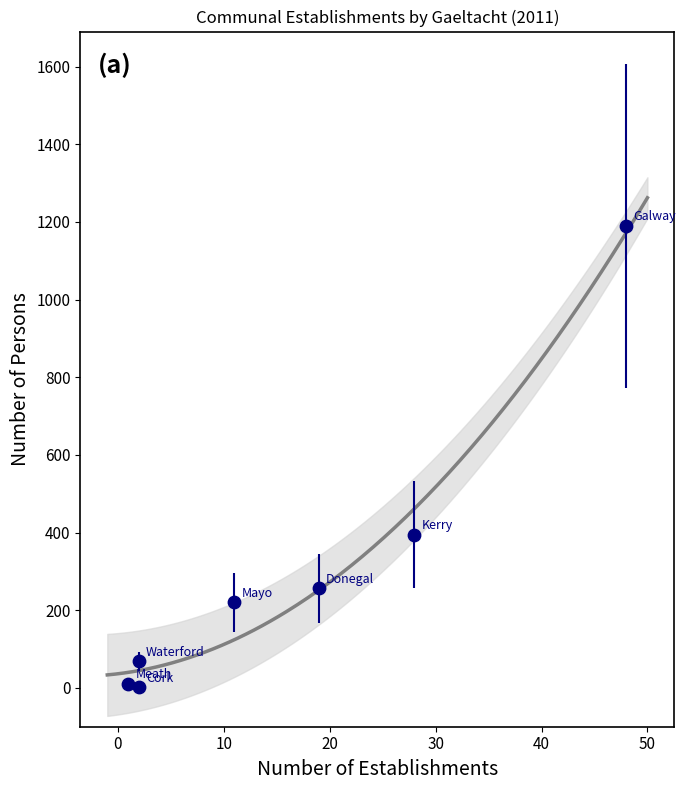

What Y value in the scatter plot is closest to 596?

394